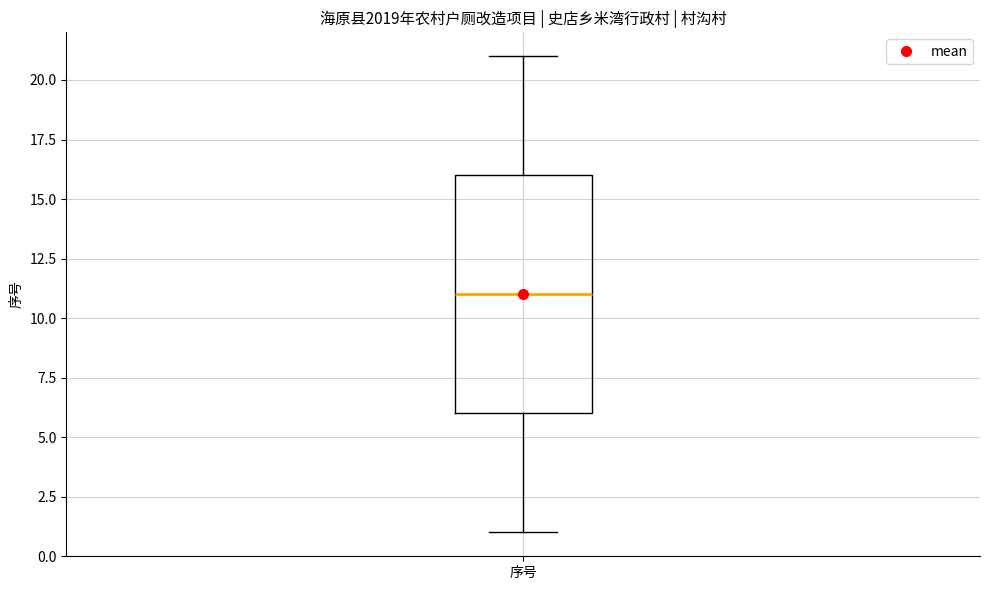

Where does the lower whisker of the box for 序号 end on the y-axis? The values are not printed on the chart, so give them approximately, as read against the axis.

1